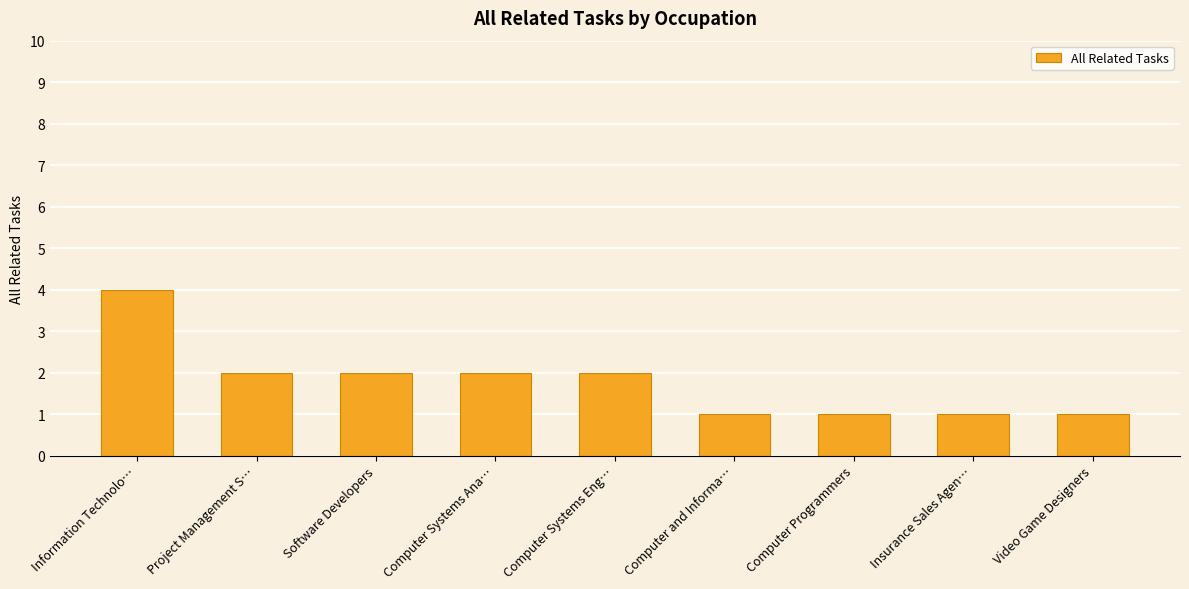

What is the value of the 8th bar from the left?

1